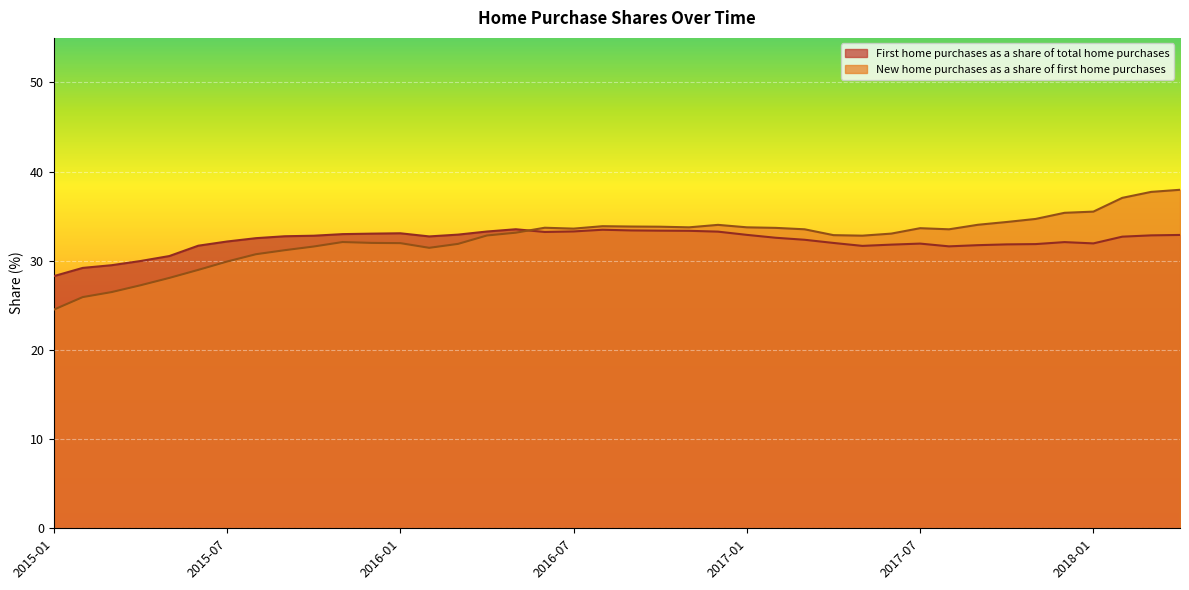

In New home purchases as a share of first home purchases, how many points are lower than both neighbors (excluding endpoints)?

5